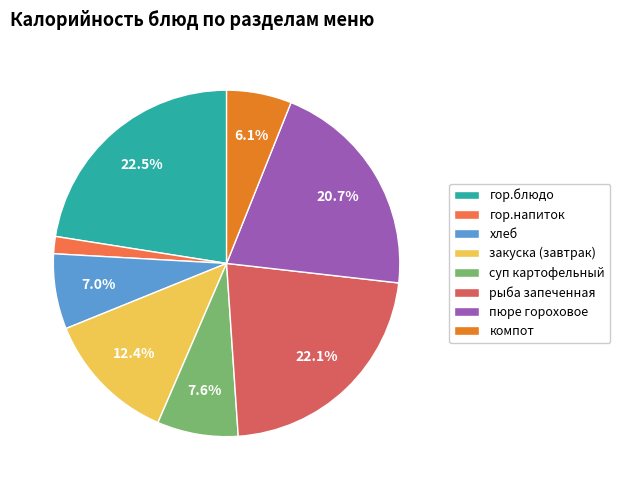

Count the number of slices in the pie.

8